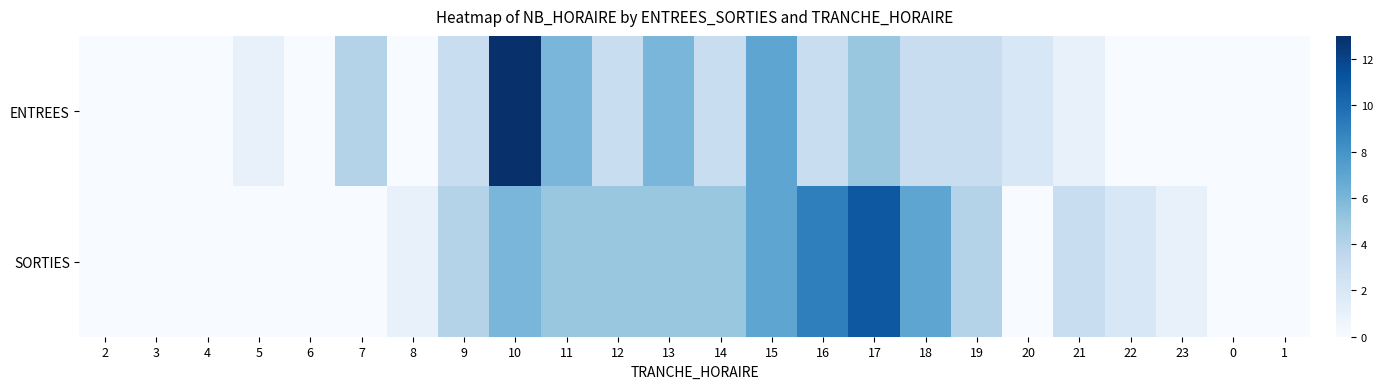

Reading right to left, extract all data points from this chart.

ENTREES: 1=0	0=0	23=0	22=0	21=1	20=2	19=3	18=3	17=5	16=3	15=7	14=3	13=6	12=3	11=6	10=13	9=3	8=0	7=4	6=0	5=1	4=0	3=0	2=0
SORTIES: 1=0	0=0	23=1	22=2	21=3	20=0	19=4	18=7	17=11	16=9	15=7	14=5	13=5	12=5	11=5	10=6	9=4	8=1	7=0	6=0	5=0	4=0	3=0	2=0